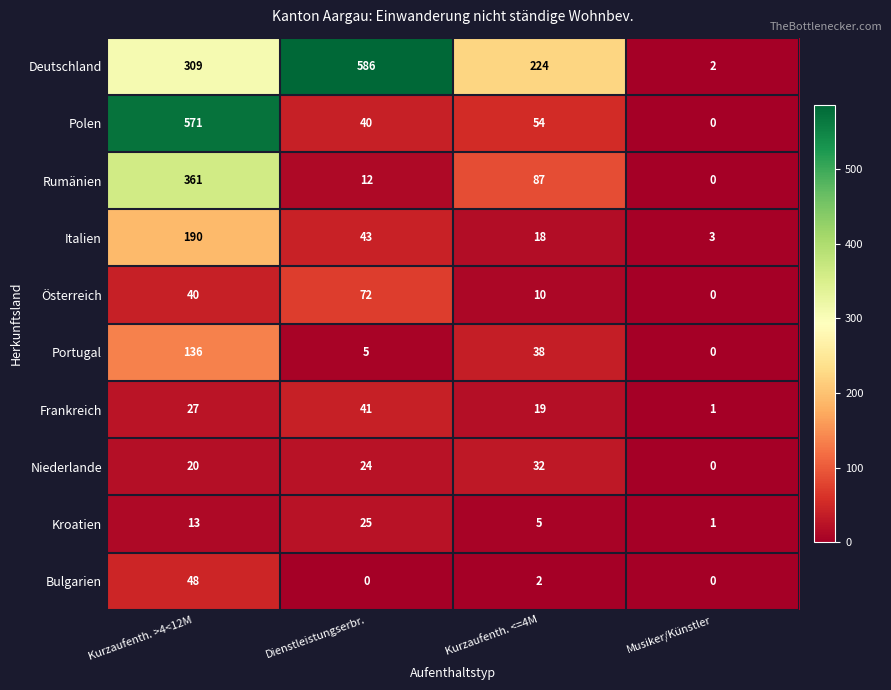

Is it true that Portugal equals -64 at Musiker/Künstler?

False